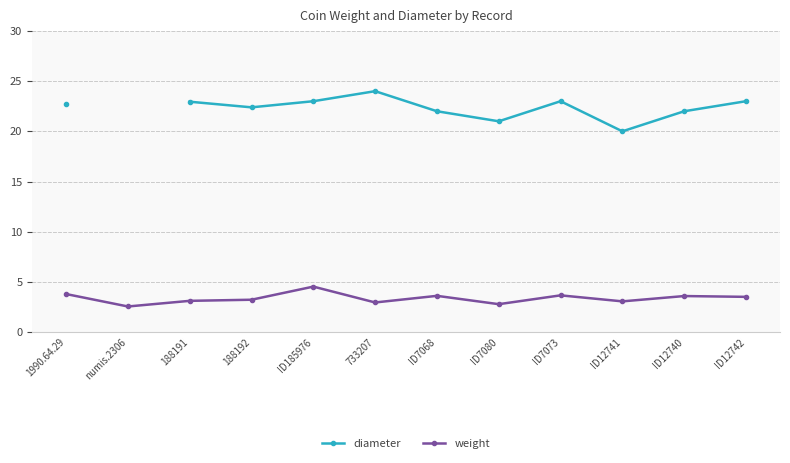

Is the value of weight at 1990.64.29 greater than the value of diameter at ID185976?

No